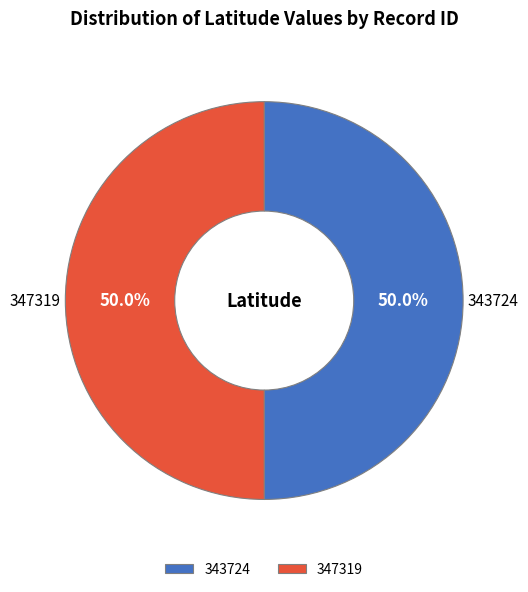

Approximately how many times larger is the value at 347319 compared to 343724?

1.0